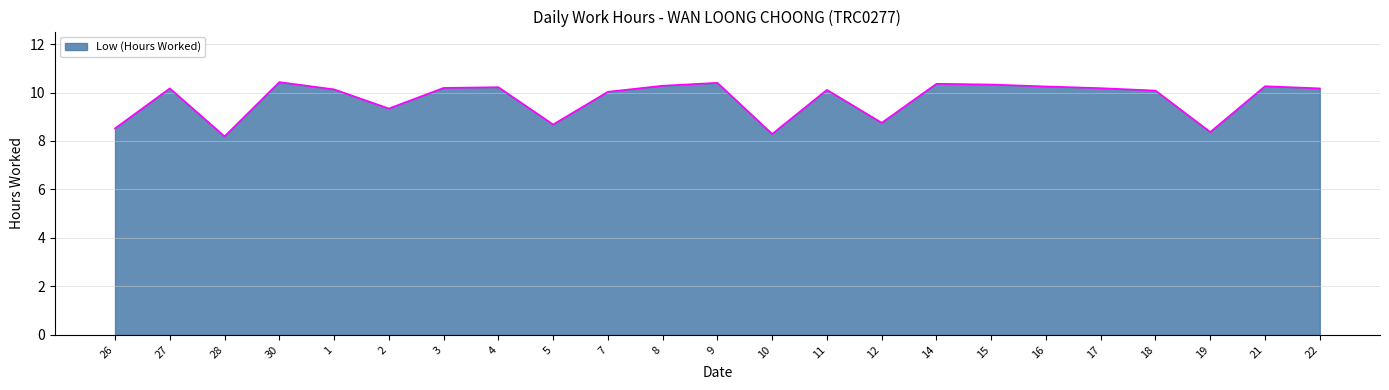

What is the greatest value displayed?

10.4